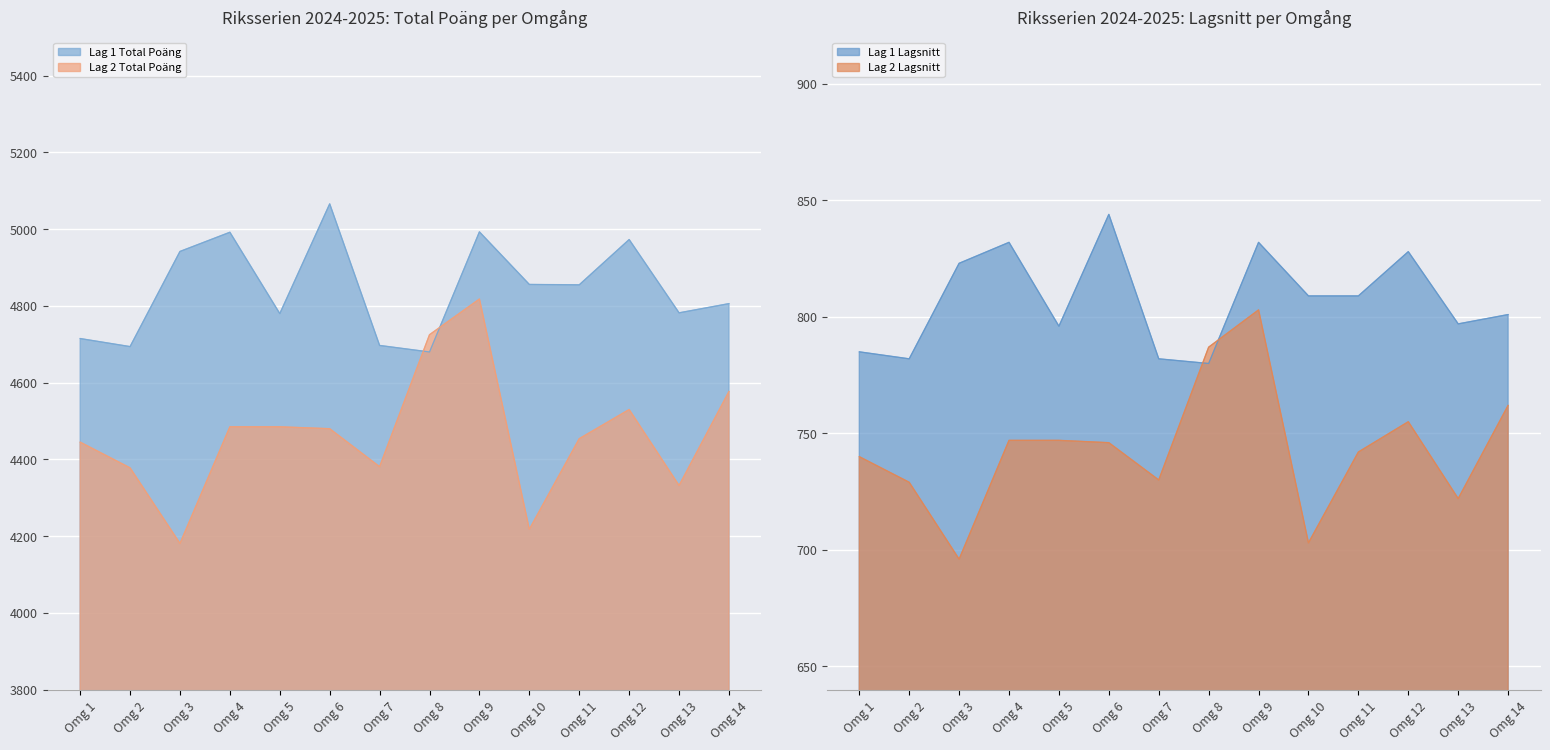

At which category is the sum across all series the highest?

Omg 9